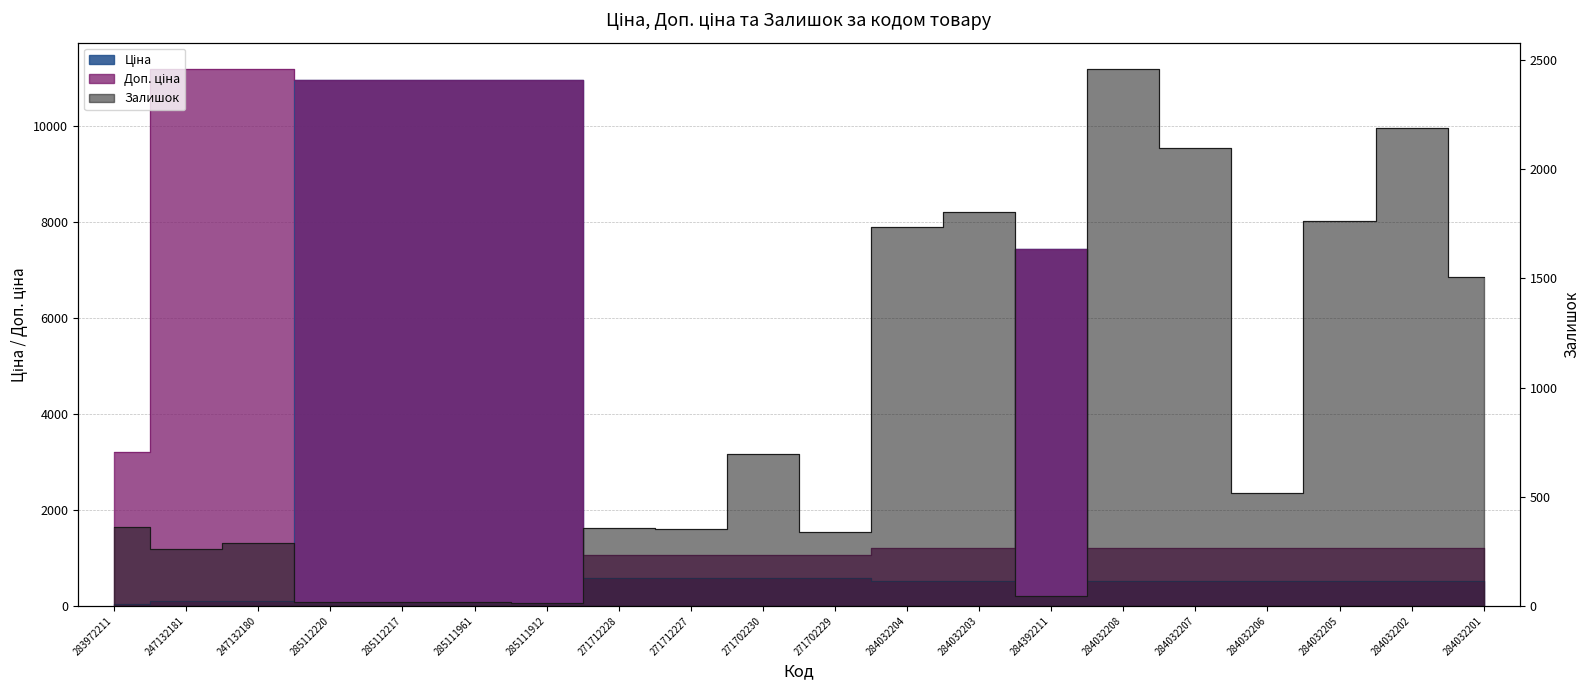

Reading right to left, what are all the values shown in this chart?

Ціна: 528.2	528.2	528.2	528.2	528.2	528.2	7444.6	528.2	528.2	578.1	578.1	578.1	578.1	10964.4	10964.4	10964.4	10964.4	111.8	111.8	32.0
Доп. ціна: 1210.7	1210.7	1210.7	1210.7	1210.7	1210.7	7444.6	1210.7	1210.7	1060.0	1060.0	1060.0	1060.0	10964.4	10964.4	10964.4	10964.4	11182.0	11182.0	3205.0
Залишок: 1508.0	2189.0	1764.0	518.0	2099.0	2457.0	44.0	1804.0	1734.0	337.0	694.0	353.0	357.0	15.0	17.0	17.0	17.0	290.0	260.0	360.0